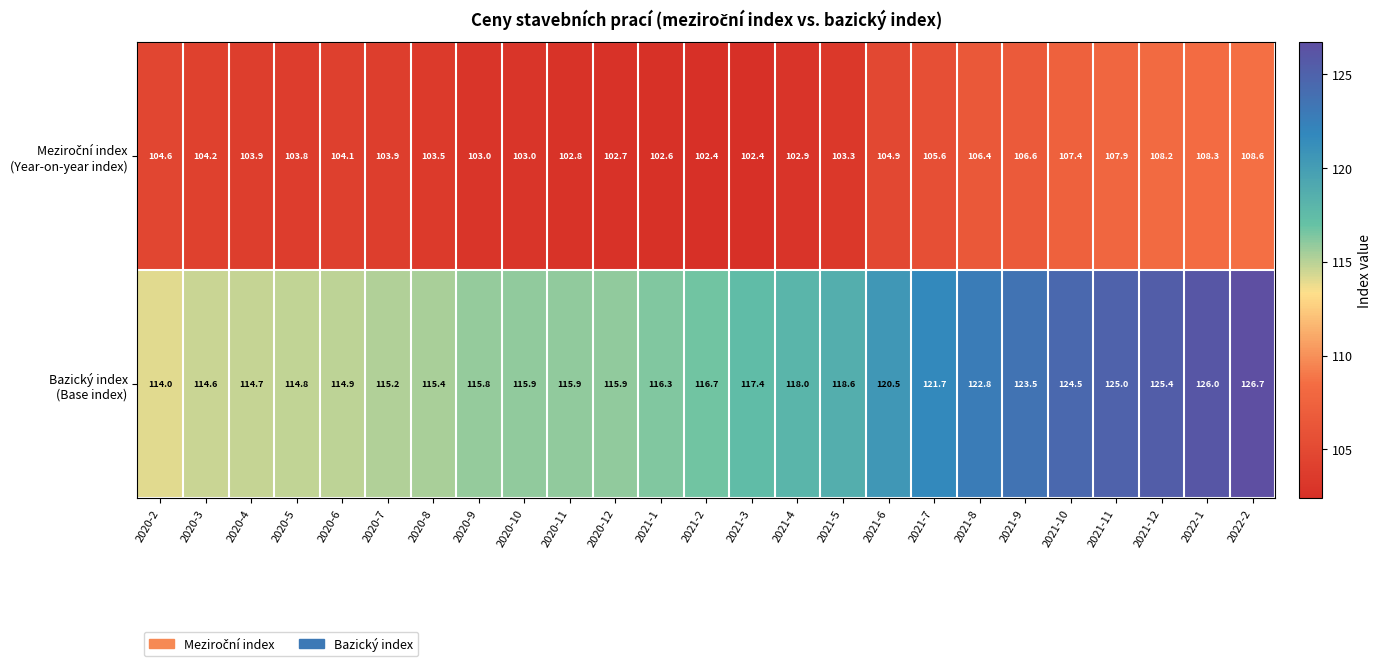

What is the total value across all series at 2020-4?

218.6